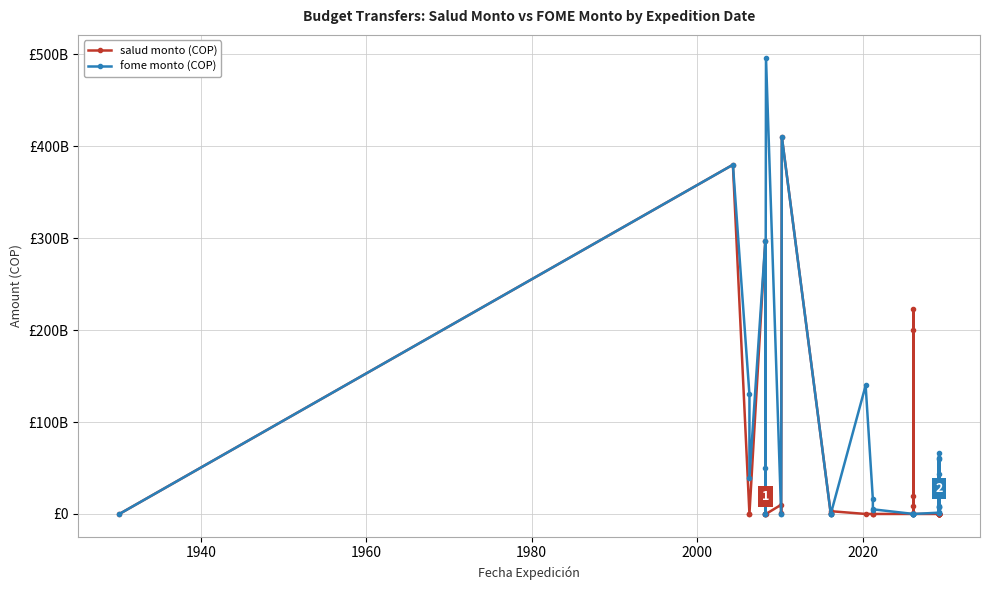

Which series has the largest range (max minus min)?

fome monto (COP)